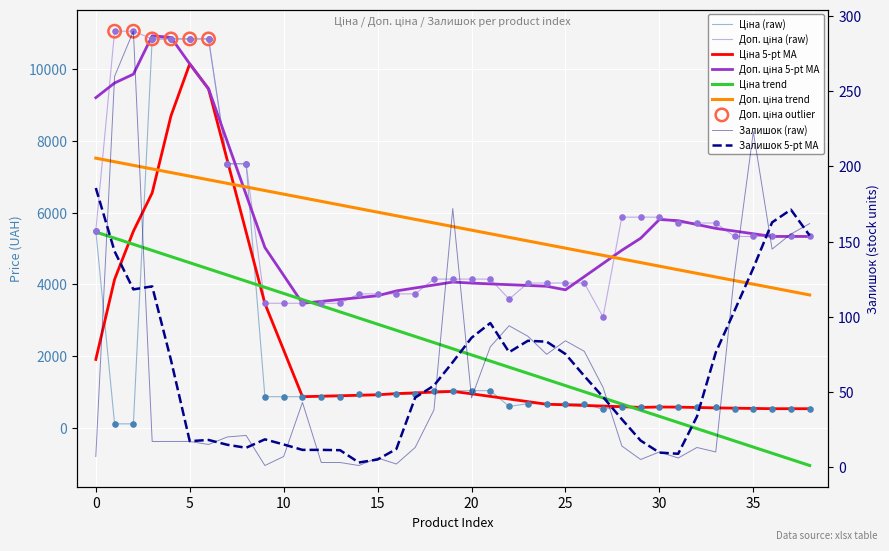

Which series has the widest spread of Y values?

Ціна